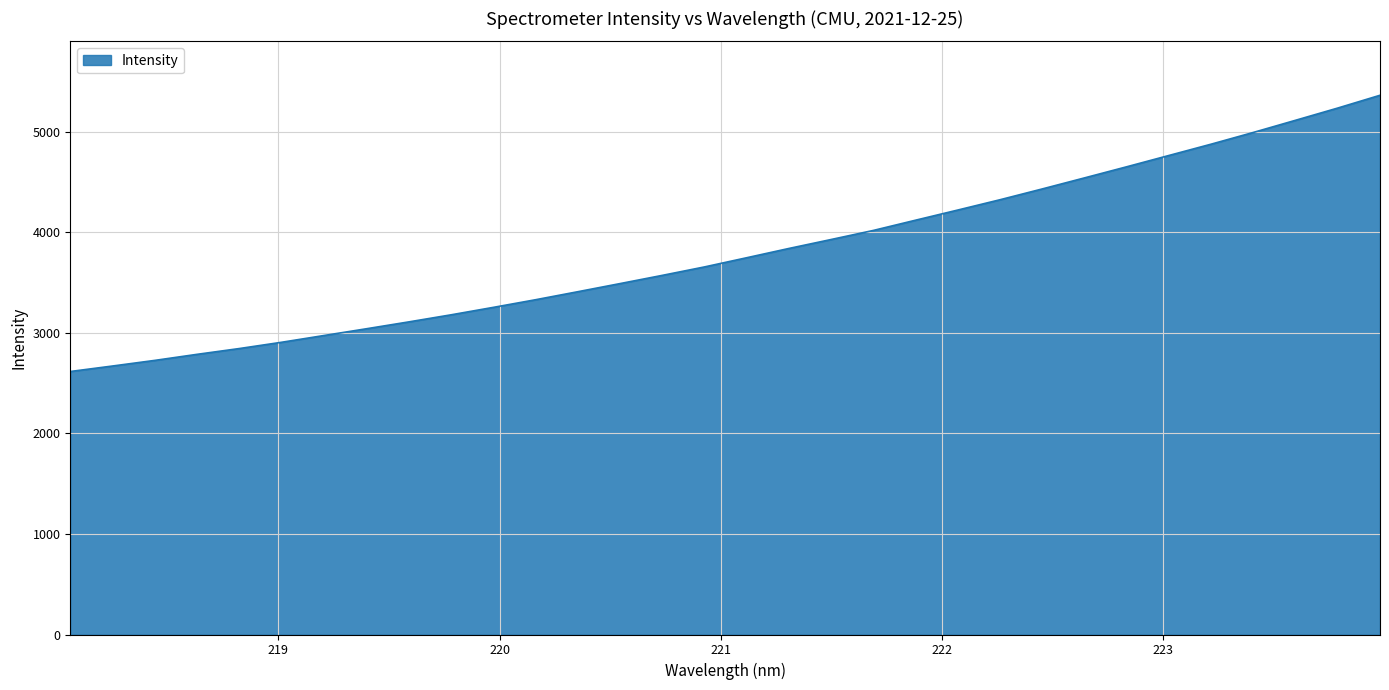

True or false: there are more than 2 points higher than both neighbors.

False